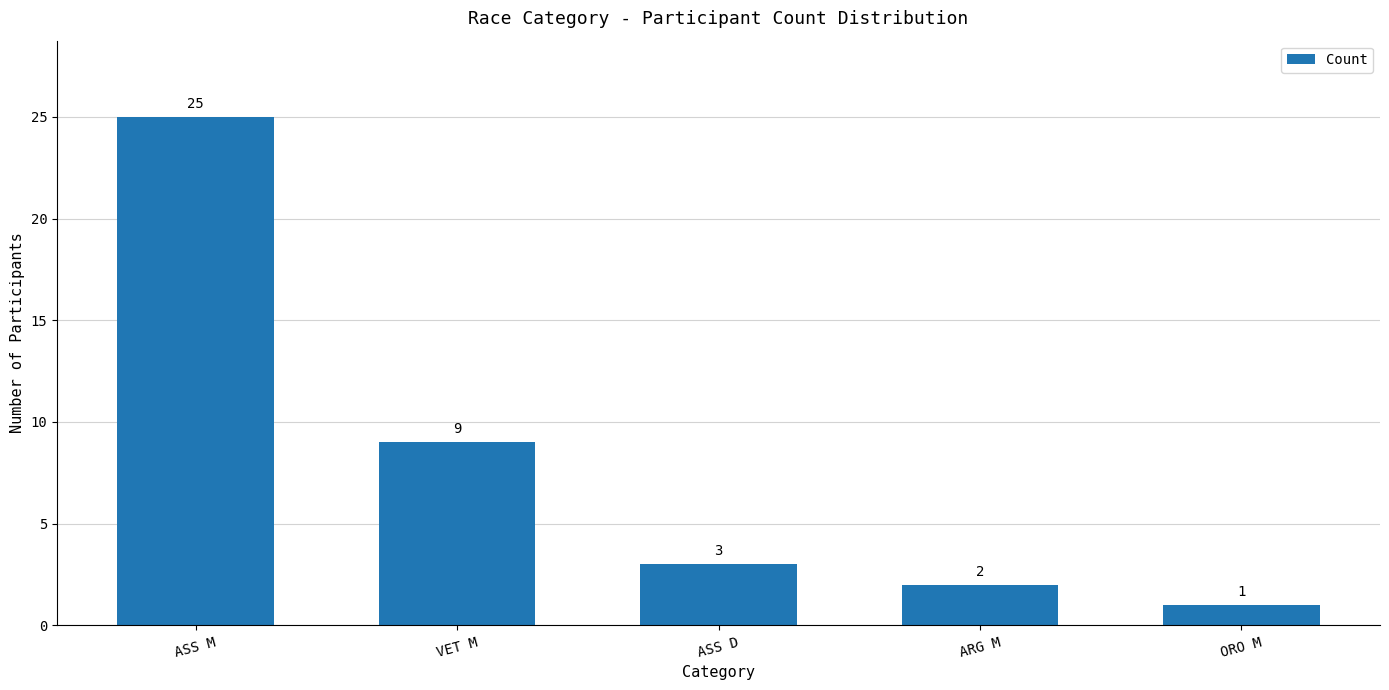

What position from the right is ASS D?

3